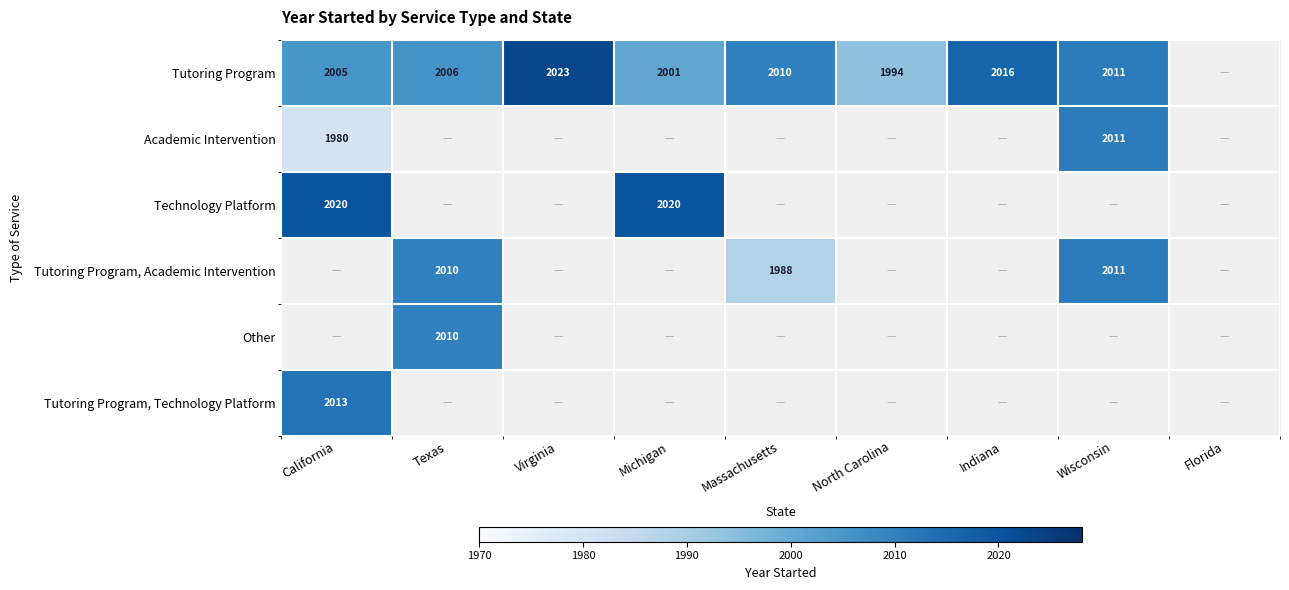

What is the difference between the Tutoring Program values at Wisconsin and Texas?

5